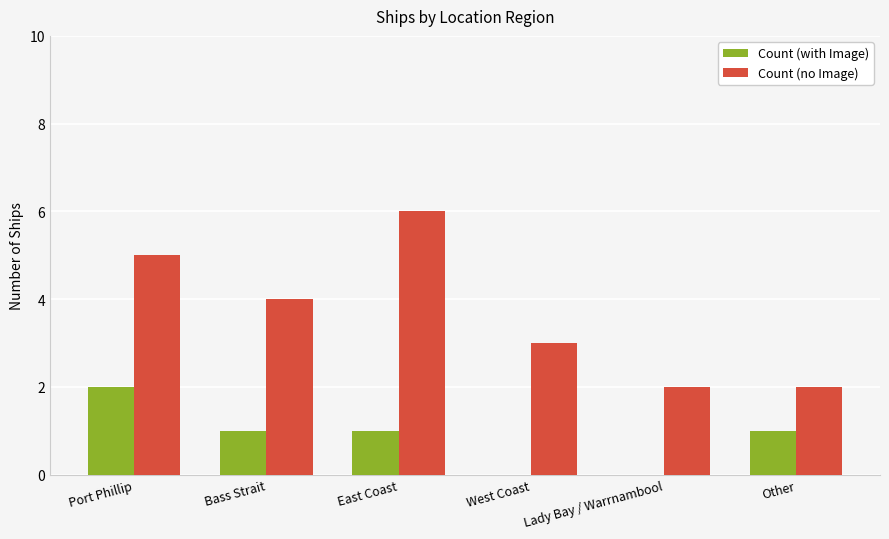

At which label does Count (no Image) reach its peak?

East Coast